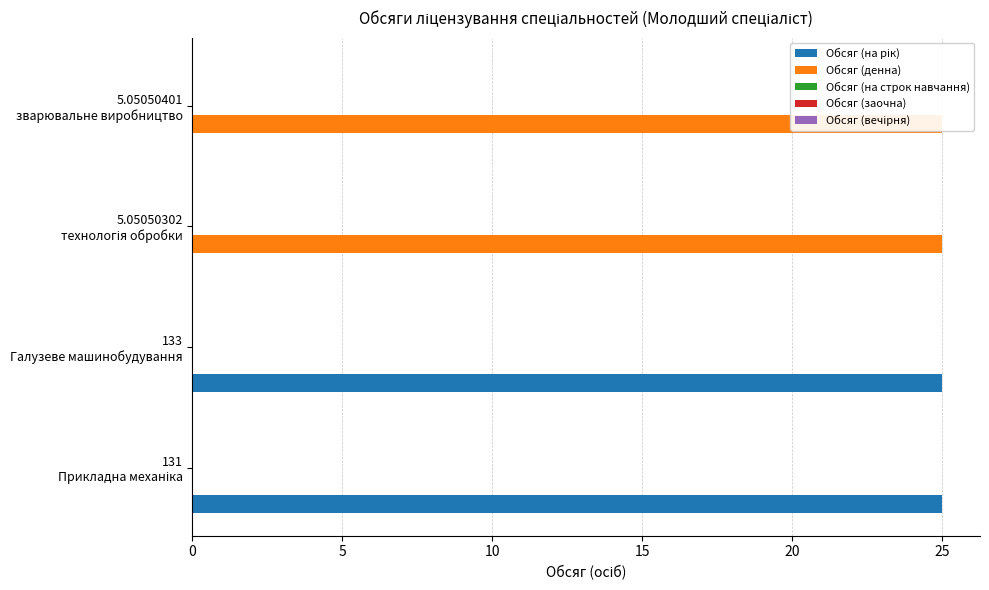

How many groups of bars are there?

4